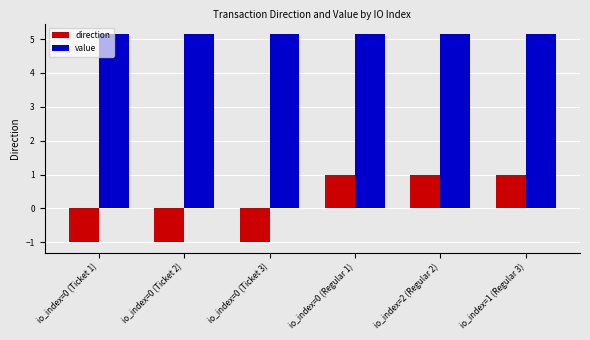

Is the value of direction at io_index=0 (Ticket 3) greater than the value of value at io_index=0 (Regular 1)?

No